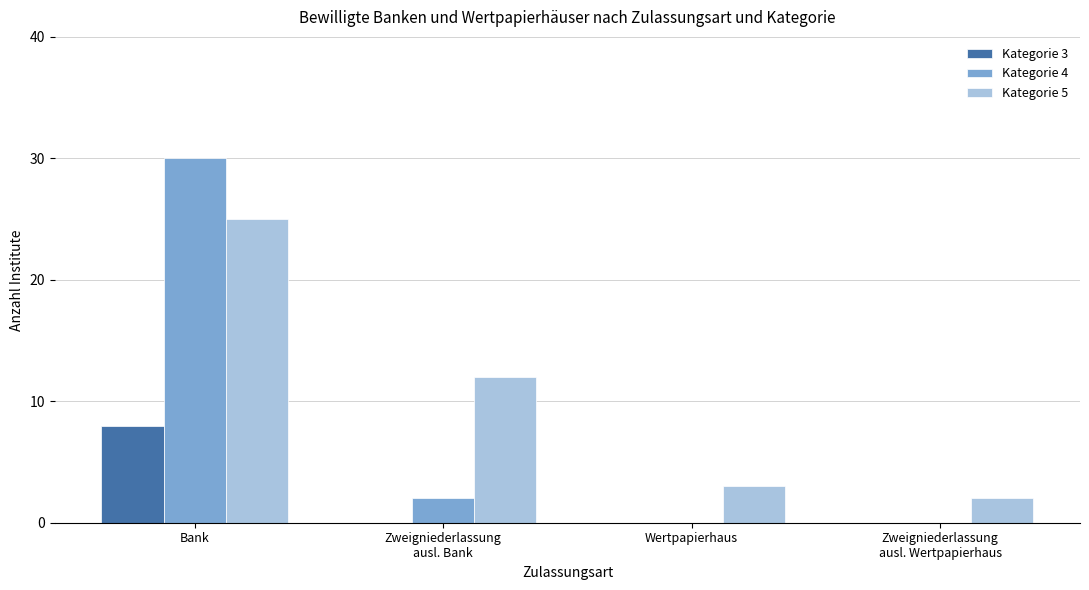

Is it true that Kategorie 3 equals -3 at Zweigniederlassung
ausl. Bank?

False